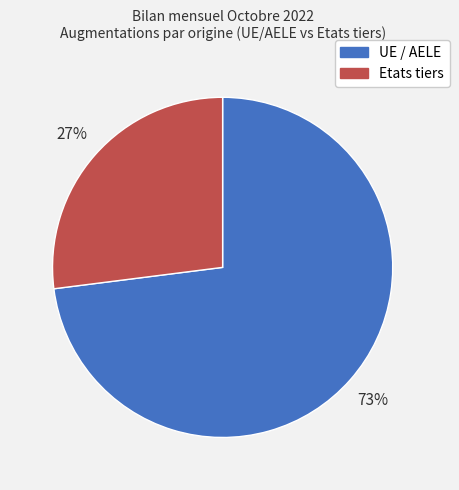

Do Etats tiers and UE / AELE together represent more than half of the pie?

Yes